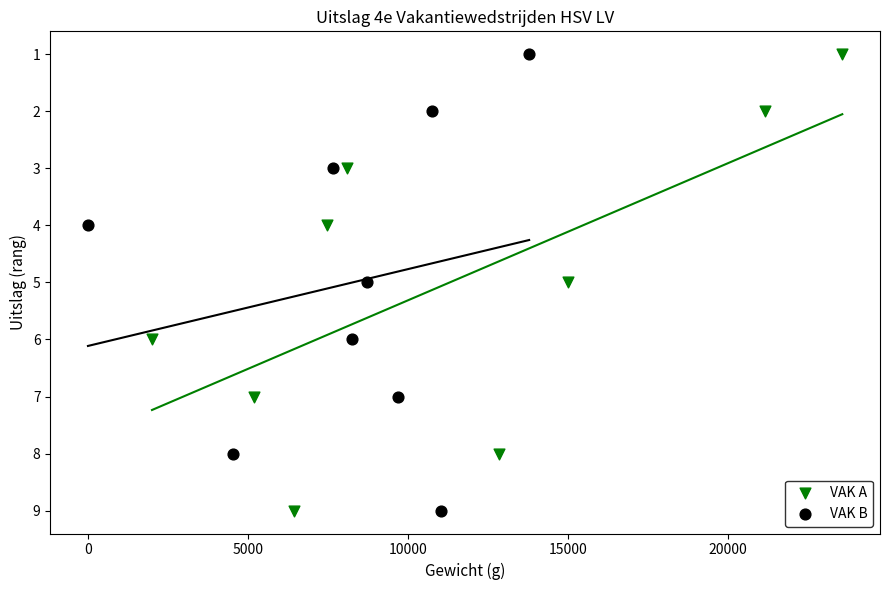

What are all the series names shown in the legend?

VAK A, VAK B